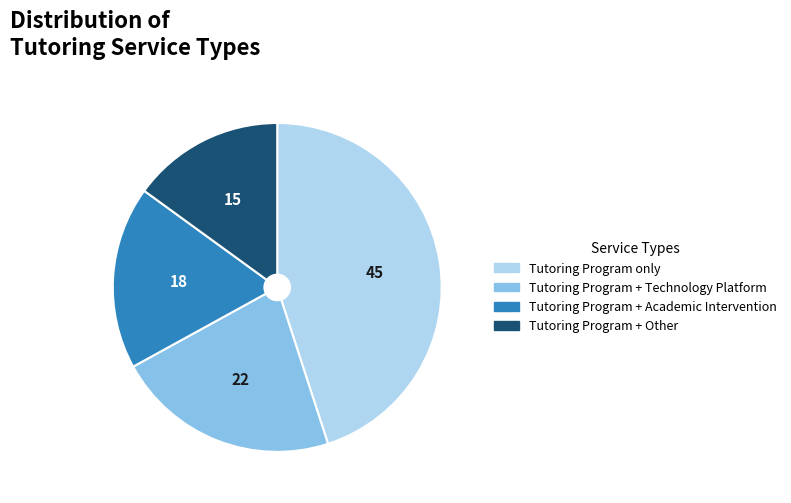

Approximately how many times larger is the value at Tutoring Program only compared to Tutoring Program + Academic Intervention?

2.5